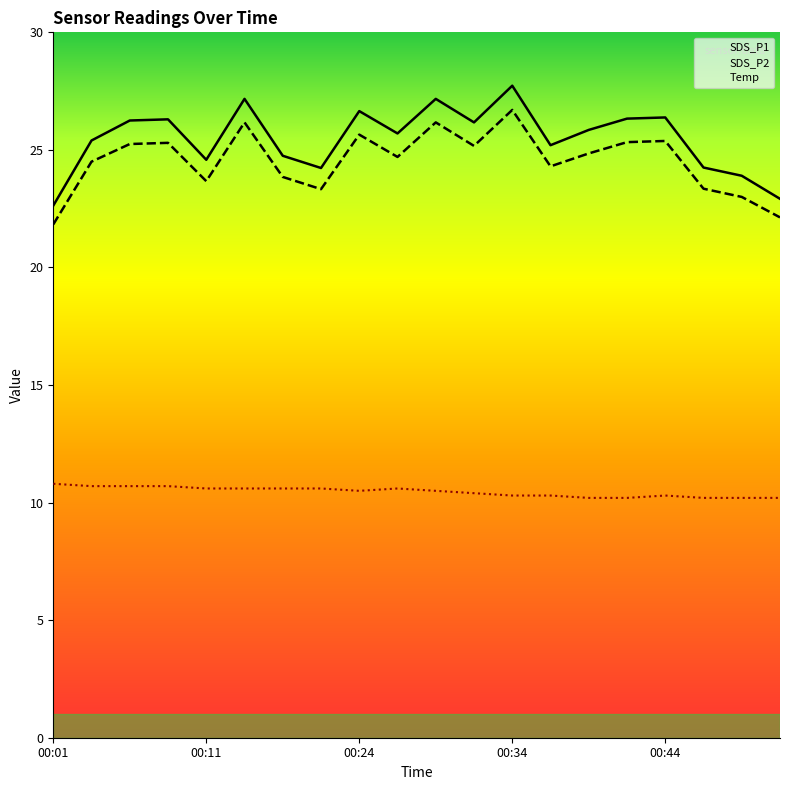

What is the spread (max minus min) of values at 00:01?

11.8